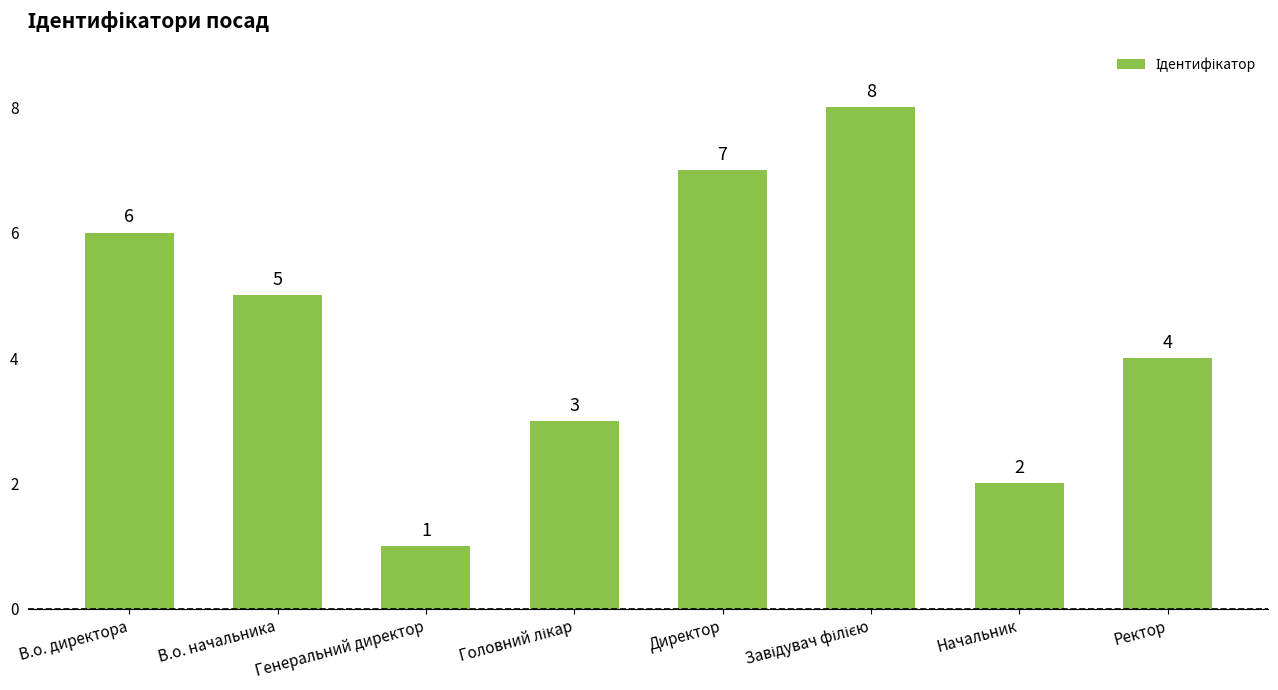

What is the sum of all values?

36